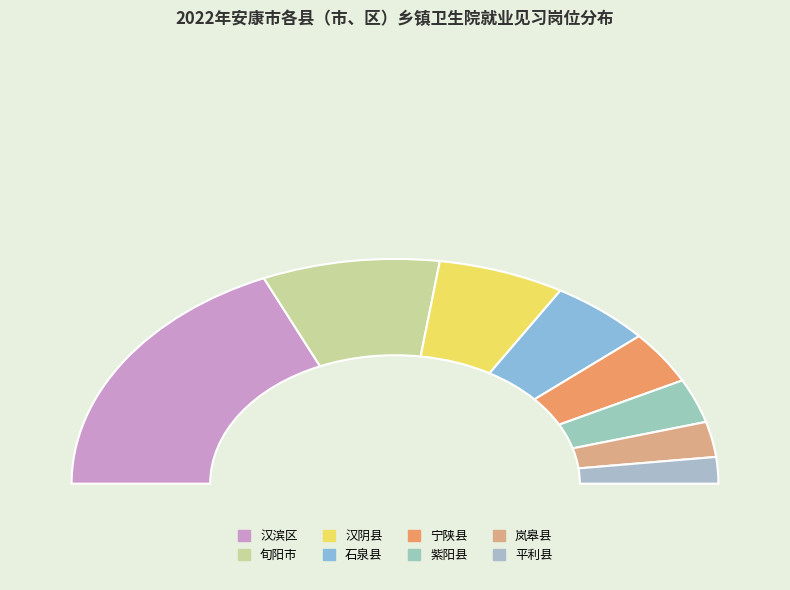

What portion of the pie excludes 紫阳县?

93.7%